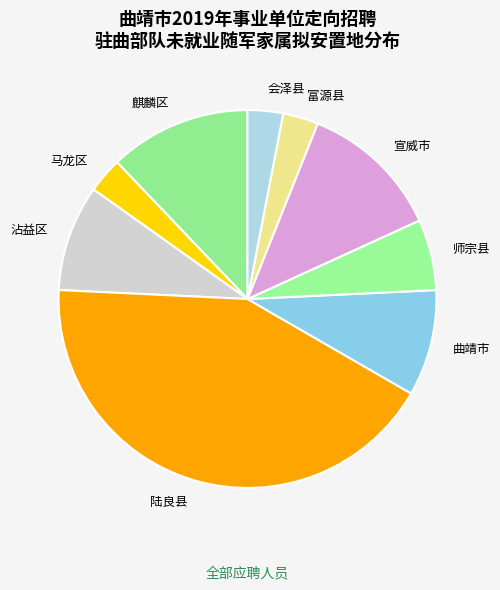

Which category has the biggest portion of the pie?

陆良县